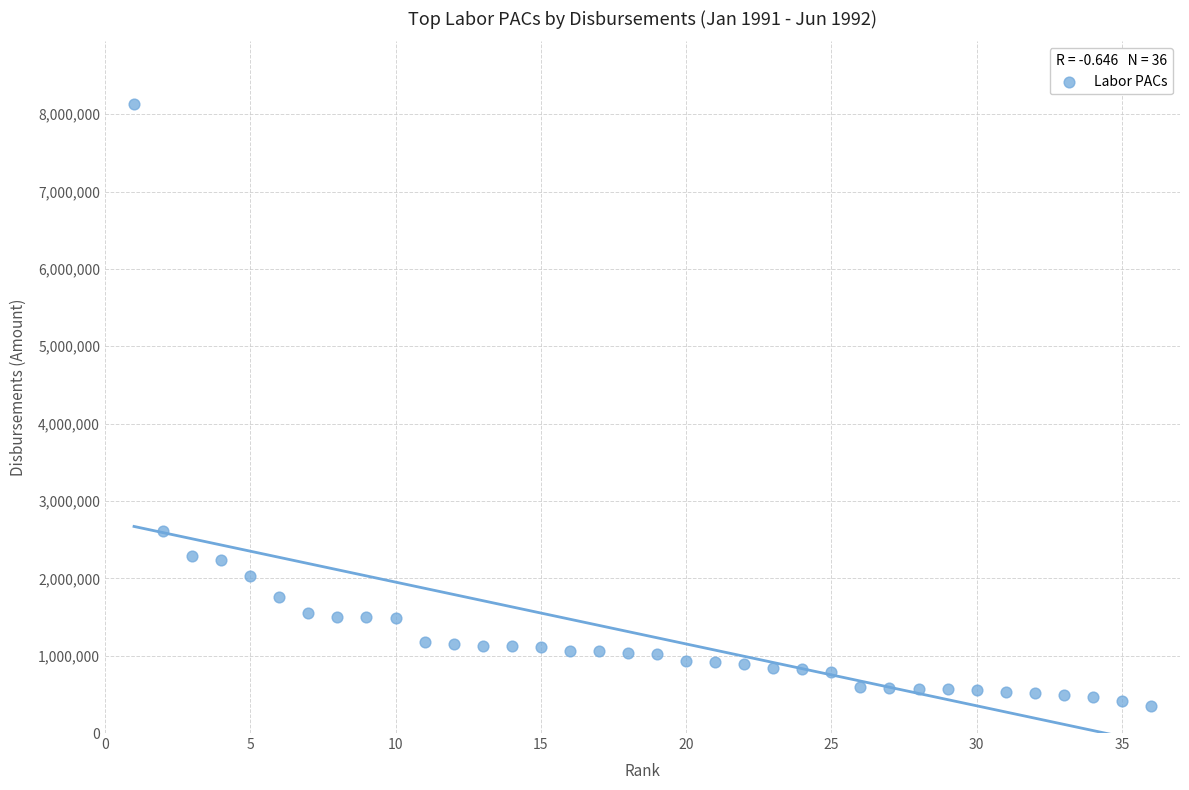

What Y value in the scatter plot is closest to 4237072?

2606080